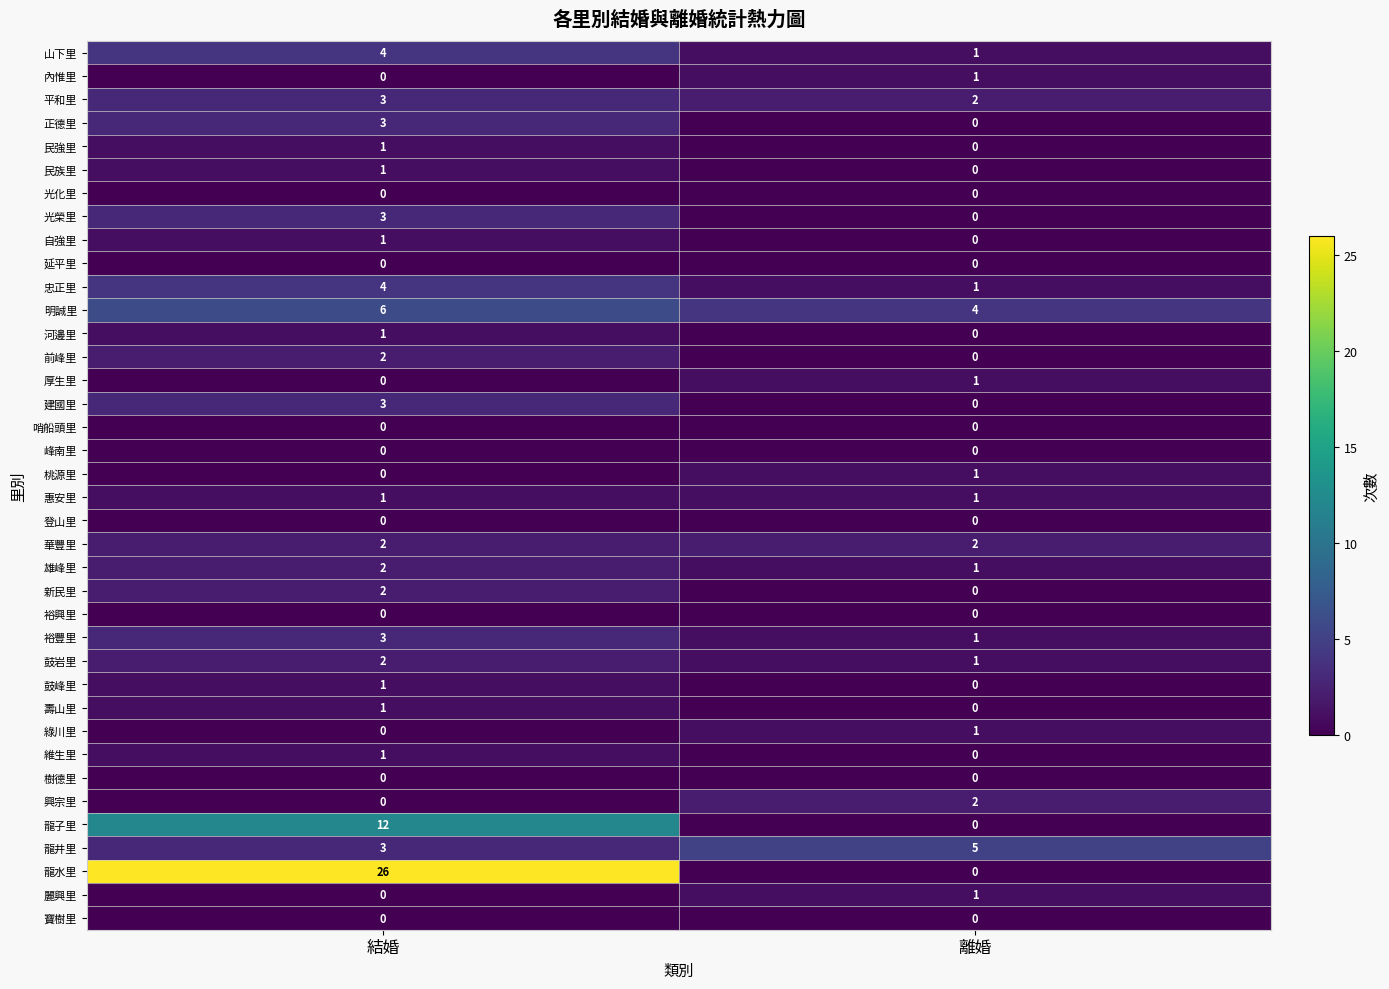

Count the number of data series in this chart.

38